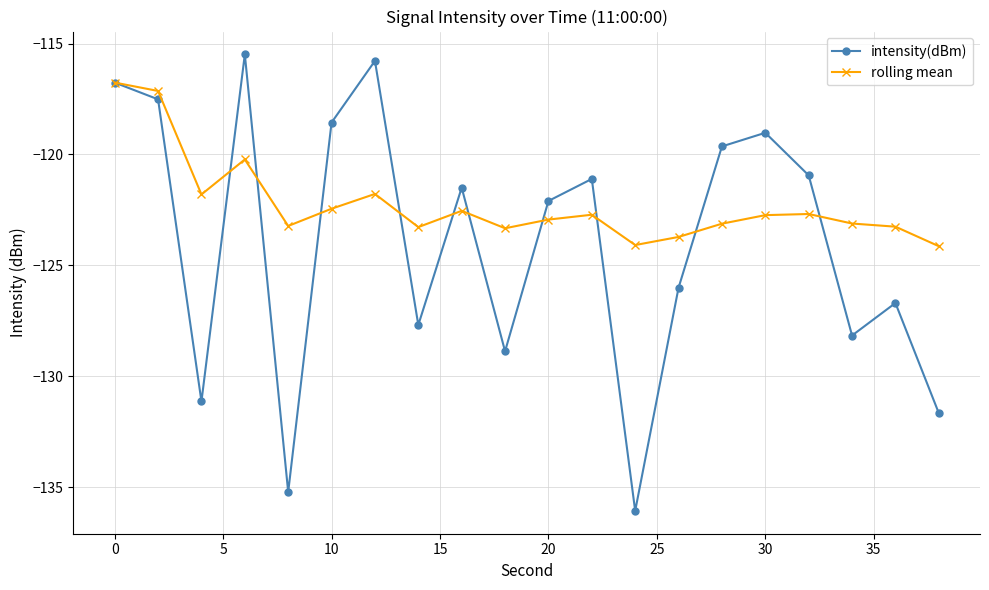

After their last crossing, which series has the higher values: intensity(dBm) or rolling mean?

rolling mean